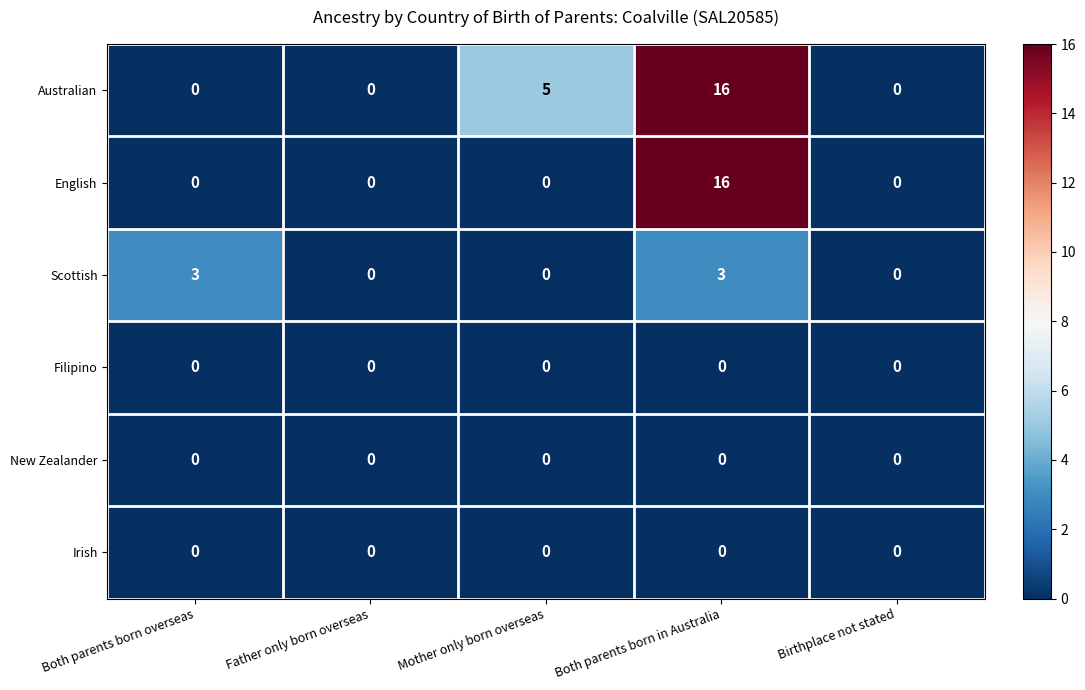

Reading left to right, extract all data points from this chart.

Australian: 0	0	5	16	0
English: 0	0	0	16	0
Scottish: 3	0	0	3	0
Filipino: 0	0	0	0	0
New Zealander: 0	0	0	0	0
Irish: 0	0	0	0	0